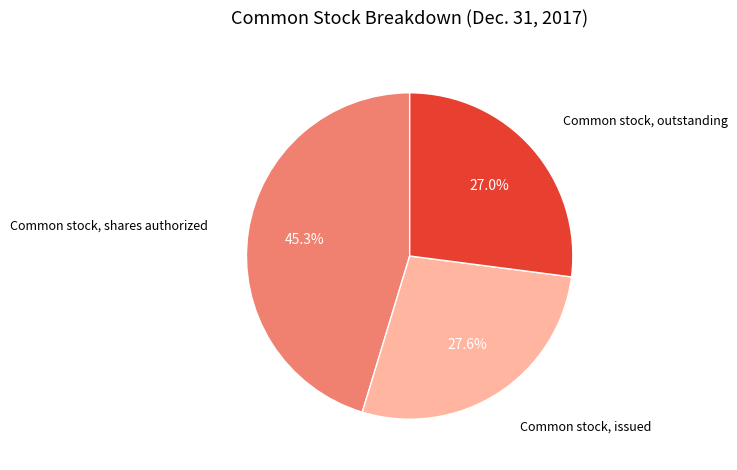

The Common stock, outstanding slice represents 16% of the pie. True or false?

False